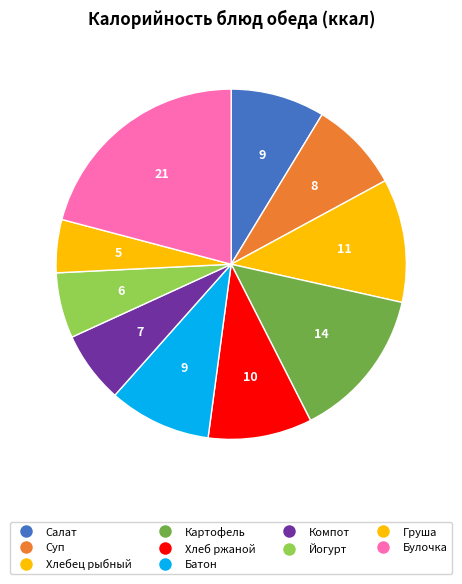

To the nearest percent, what is the difference between the largest and smallest slice percentages?

16%